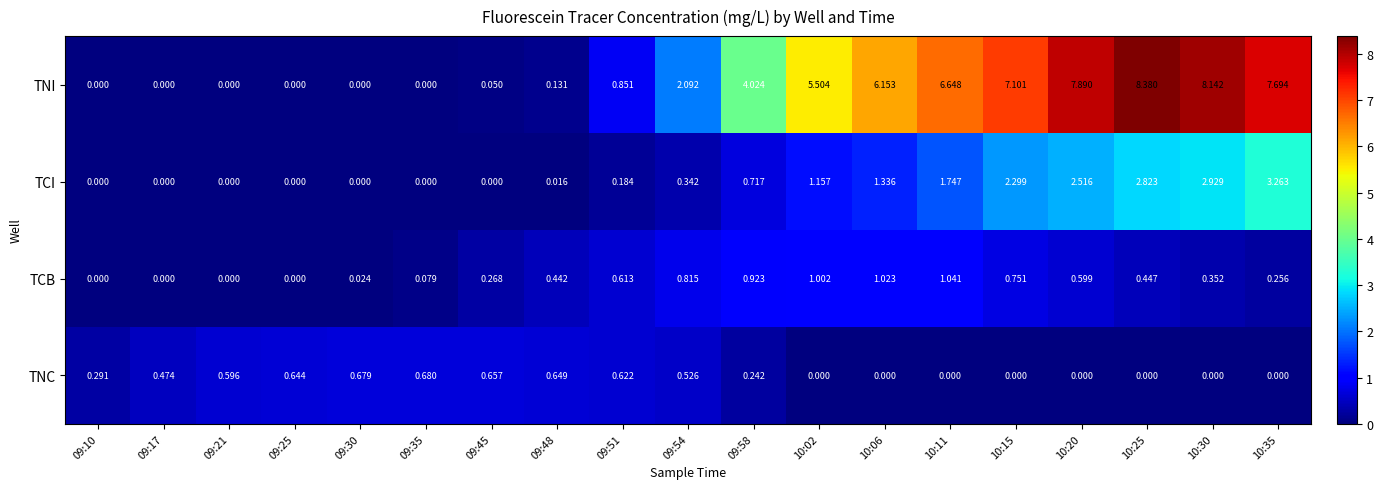

What is the total value across all series at 10:06?

8.5